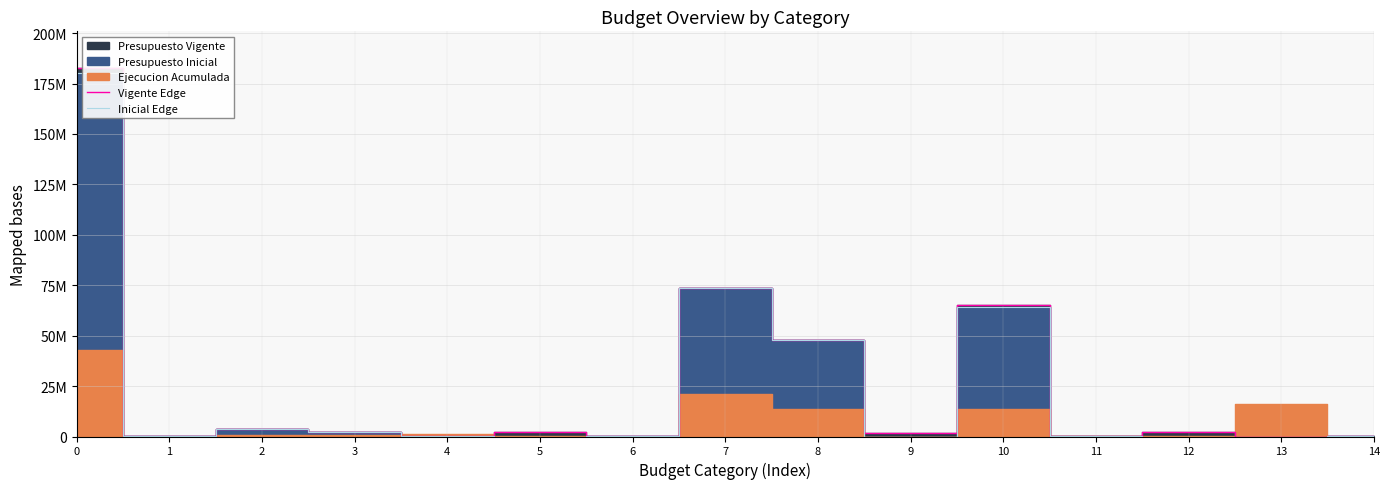

Which has a higher value, 4 or 9?

9